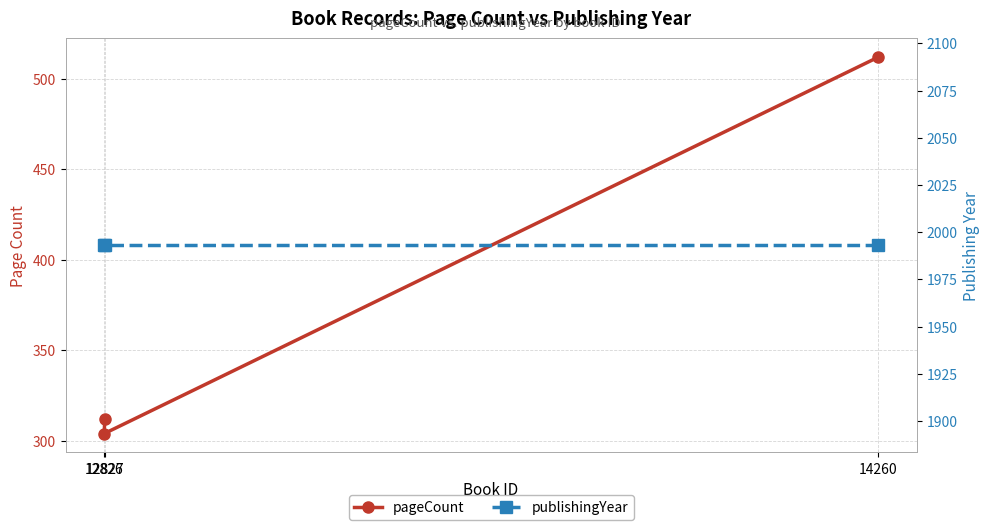

The pageCount series shows 312 at 12827. True or false?

True